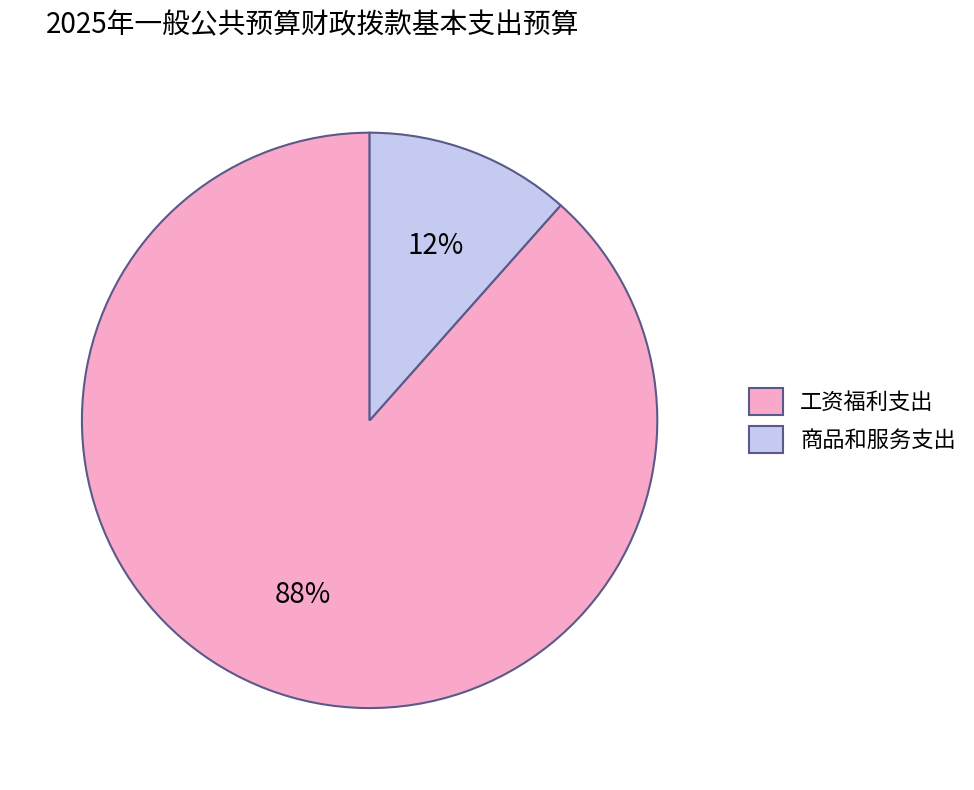

To the nearest percent, what is the average slice percentage?

50%